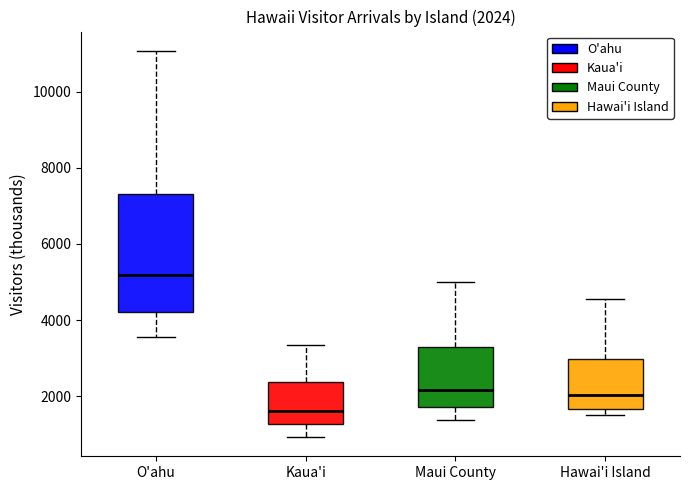

Which box's median line is the lowest?

Kaua'i